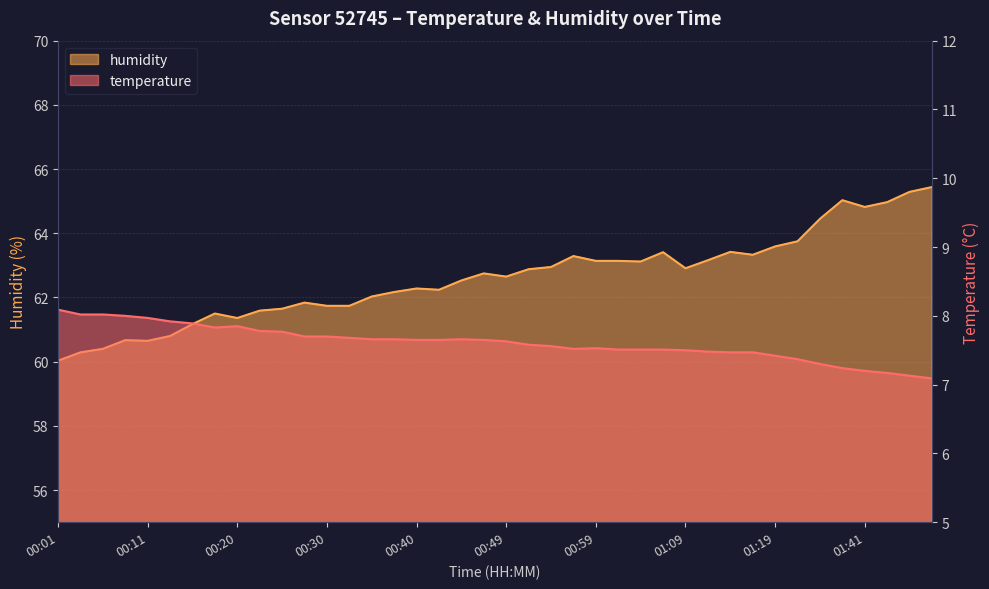

At which category does the chart reach its minimum across all series?

01:49